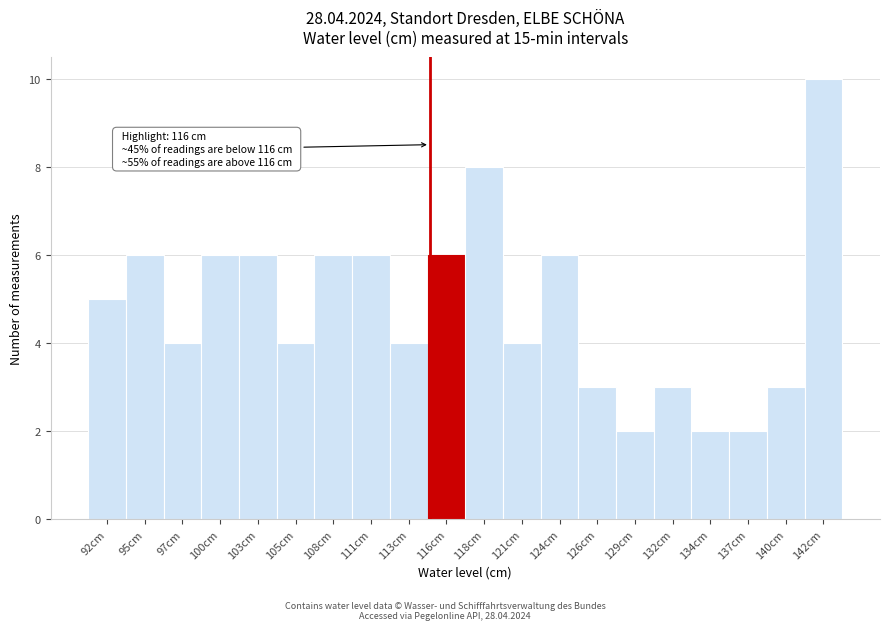

Reading left to right, list all the values displayed in this chart.

5	6	4	6	6	4	6	6	4	6	8	4	6	3	2	3	2	2	3	10